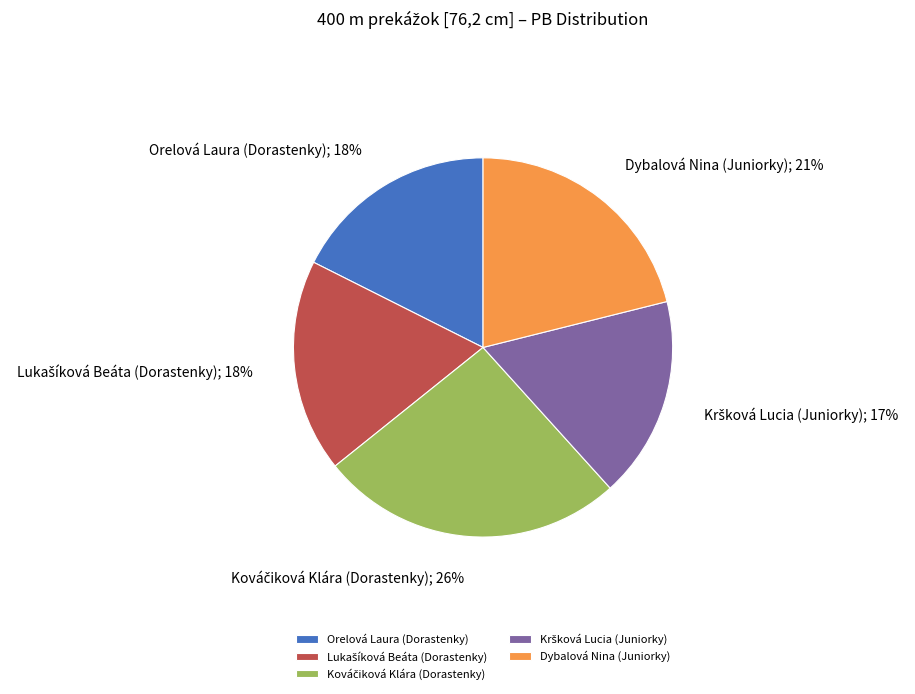

To the nearest percent, what is the average slice percentage?

20%